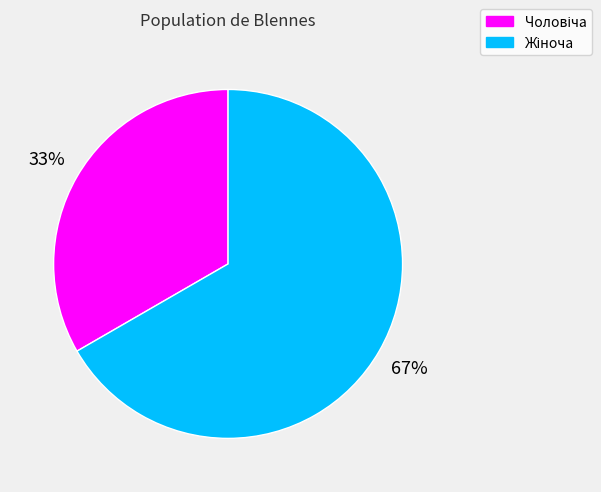

Is there a majority slice in this chart?

Yes